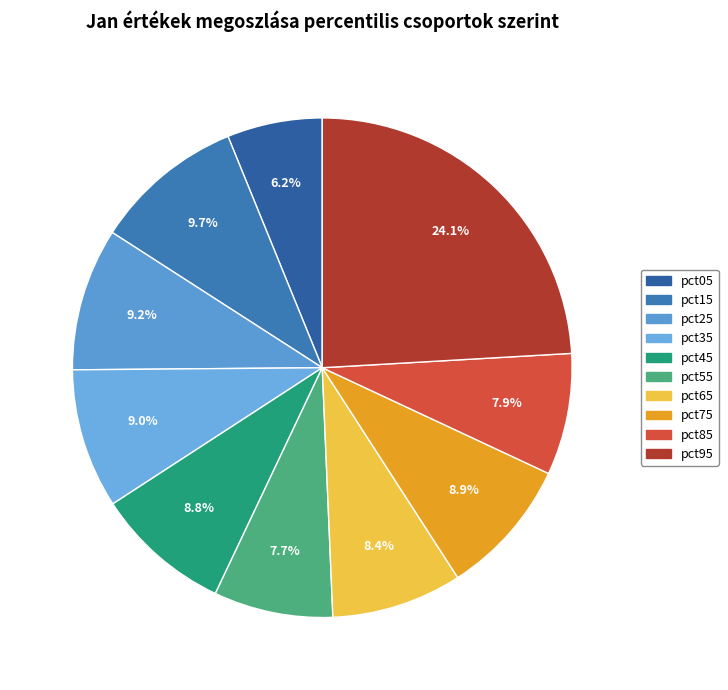

How many segments does this pie chart have?

10